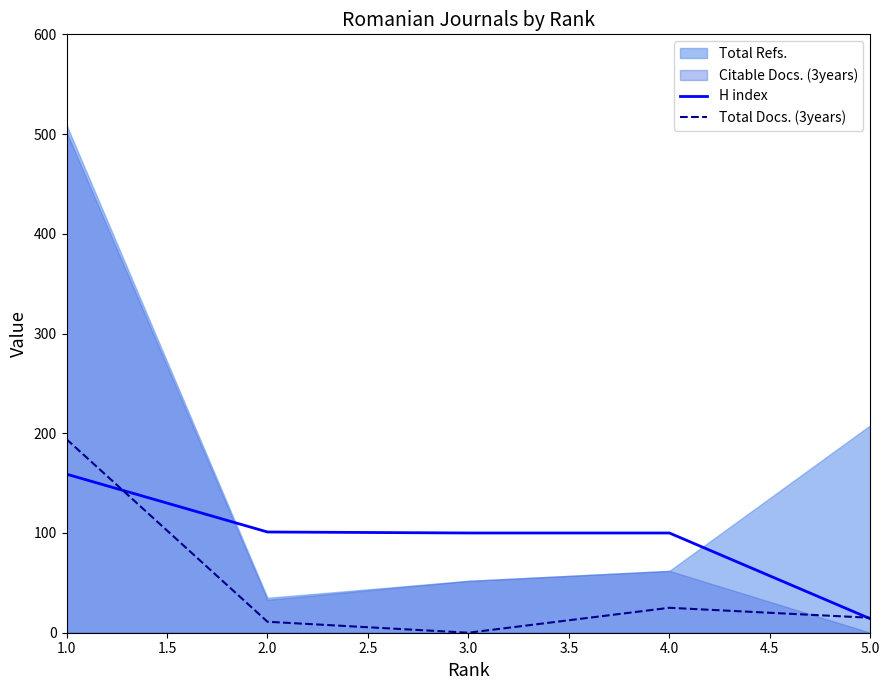

The value of H index at 2.0 is 101. True or false?

True